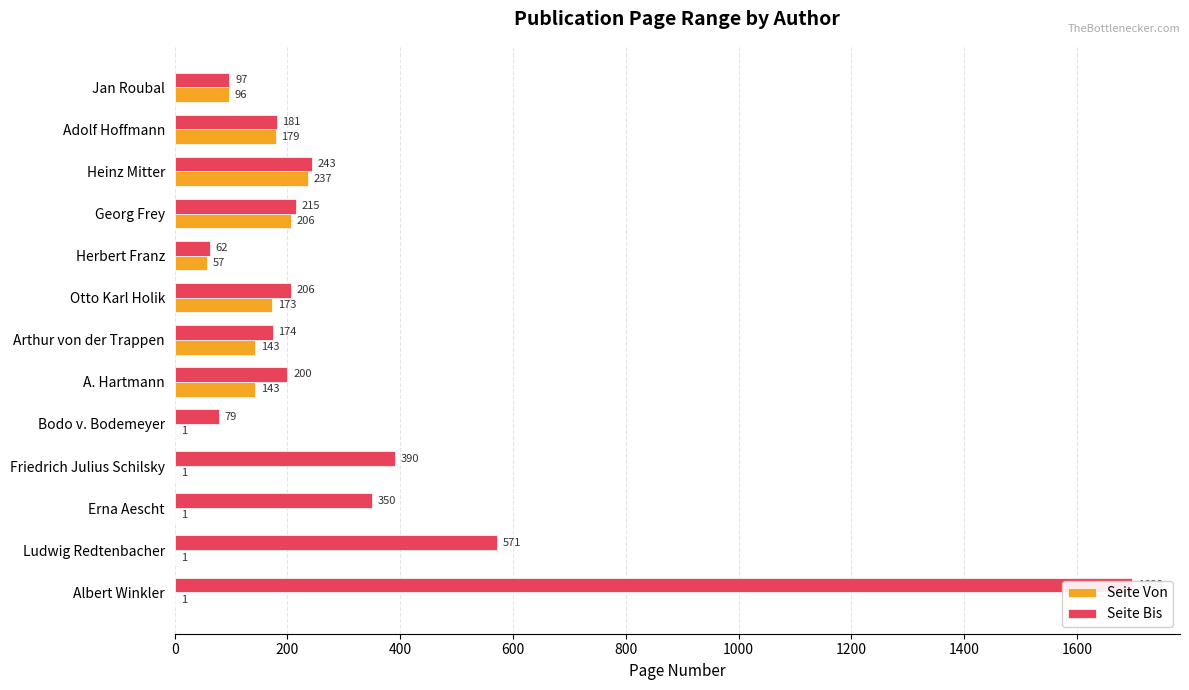

List the series in order of their overall mean, lowest first.

Seite Von, Seite Bis